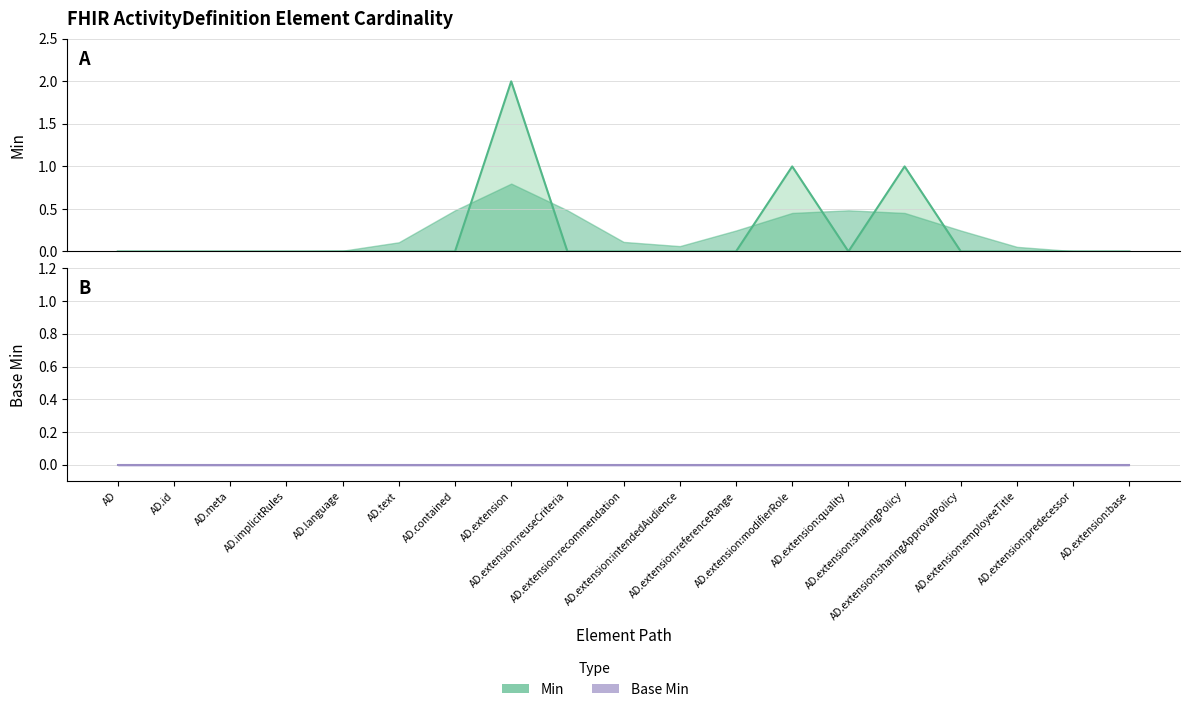

What is the difference between the maximum and minimum values?

2